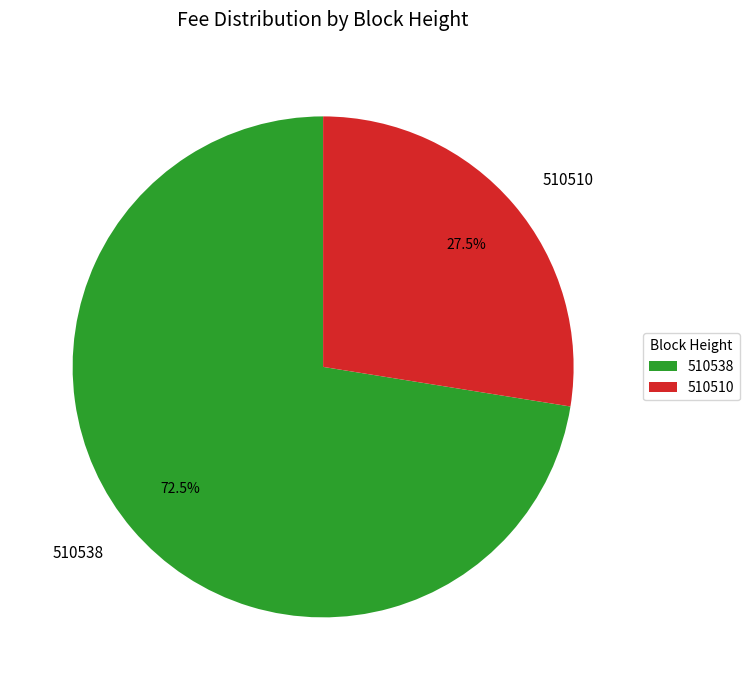

The 510510 slice represents 38% of the pie. True or false?

False